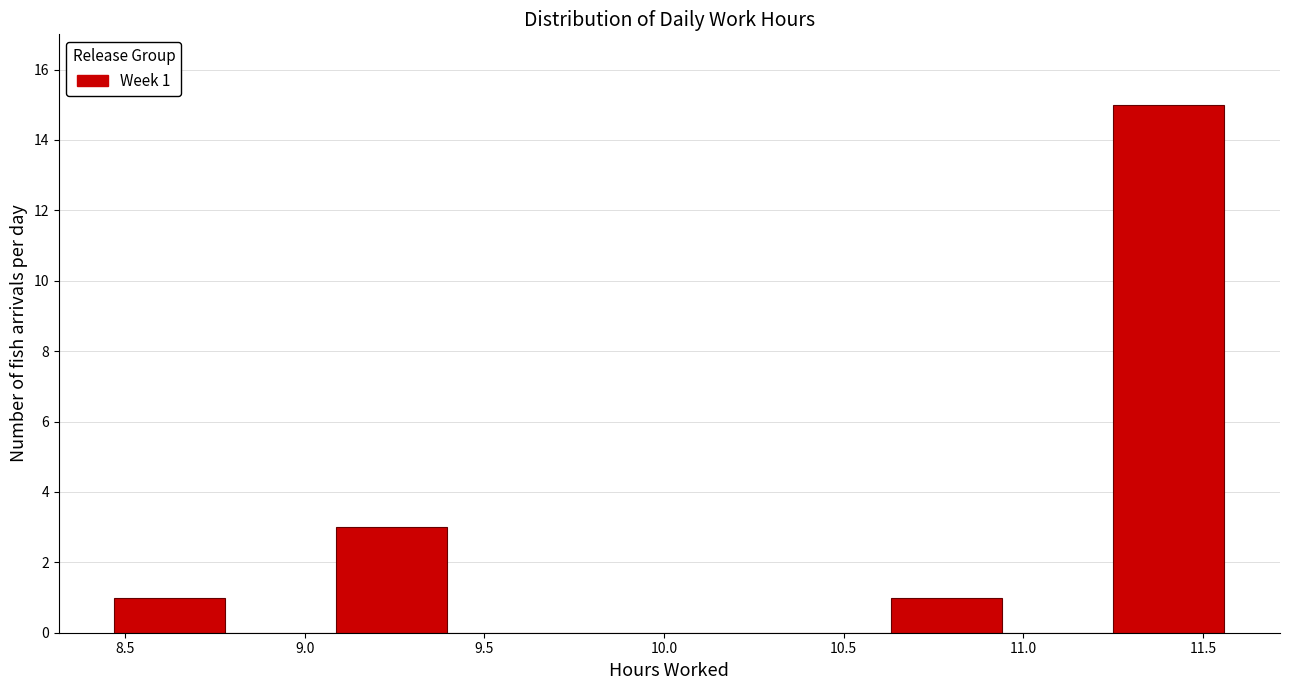

Which range on the x-axis has the tallest bar?

11.25 to 11.55